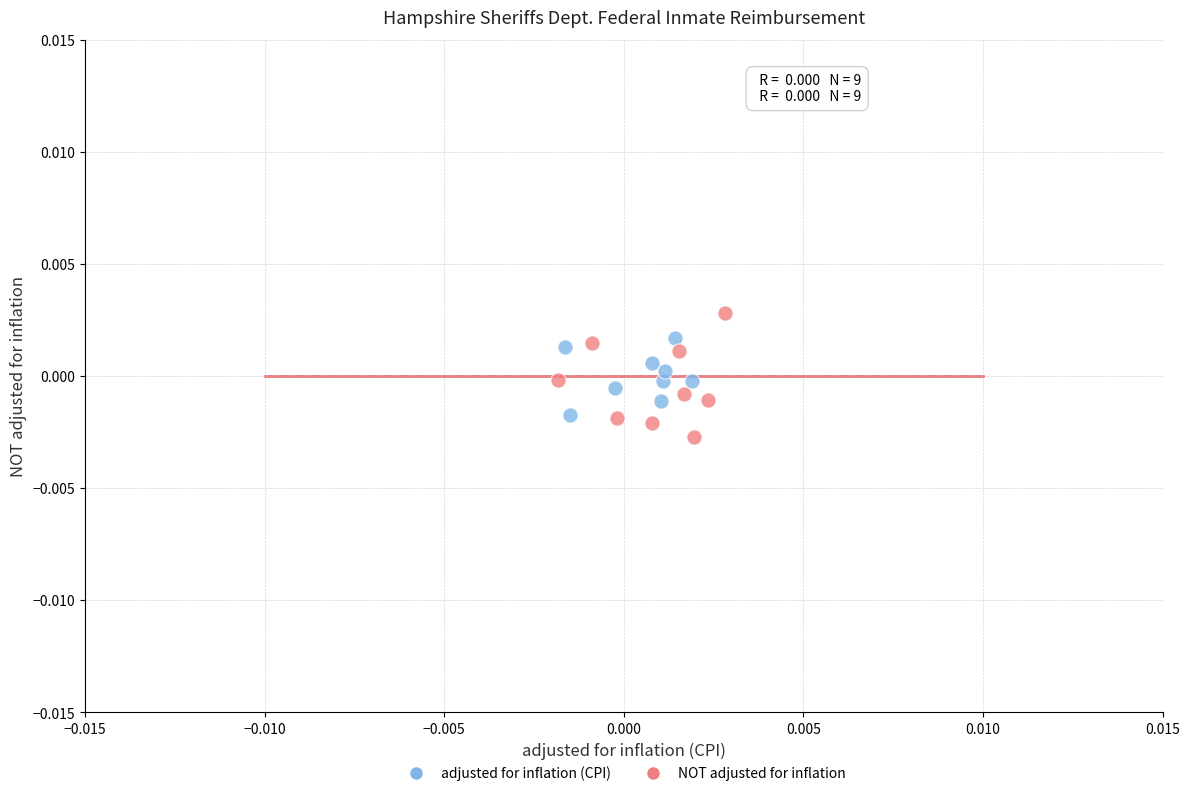

Which series has the widest spread of Y values?

NOT adjusted for inflation